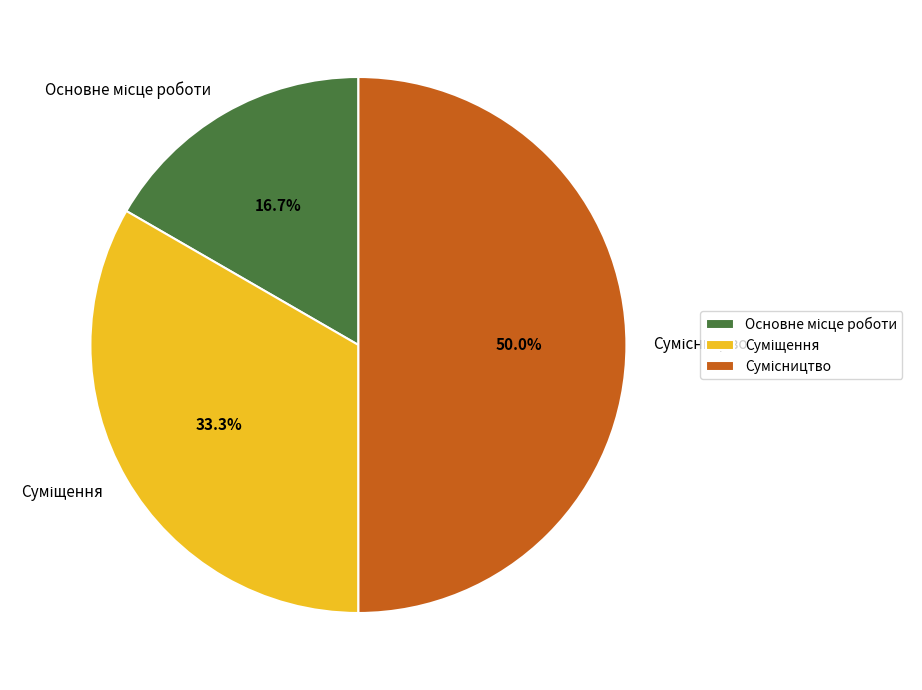

What percentage is NOT represented by Основне місце роботи?

83.3%